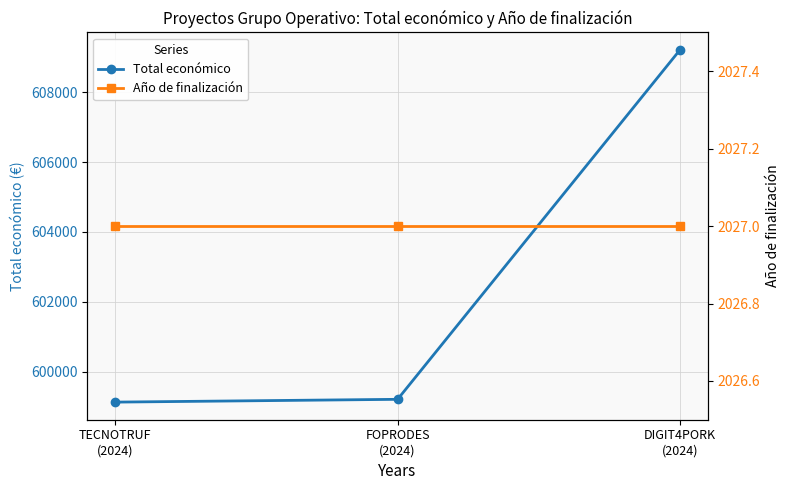

What is the label of the 3rd point from the left?

DIGIT4PORK
(2024)